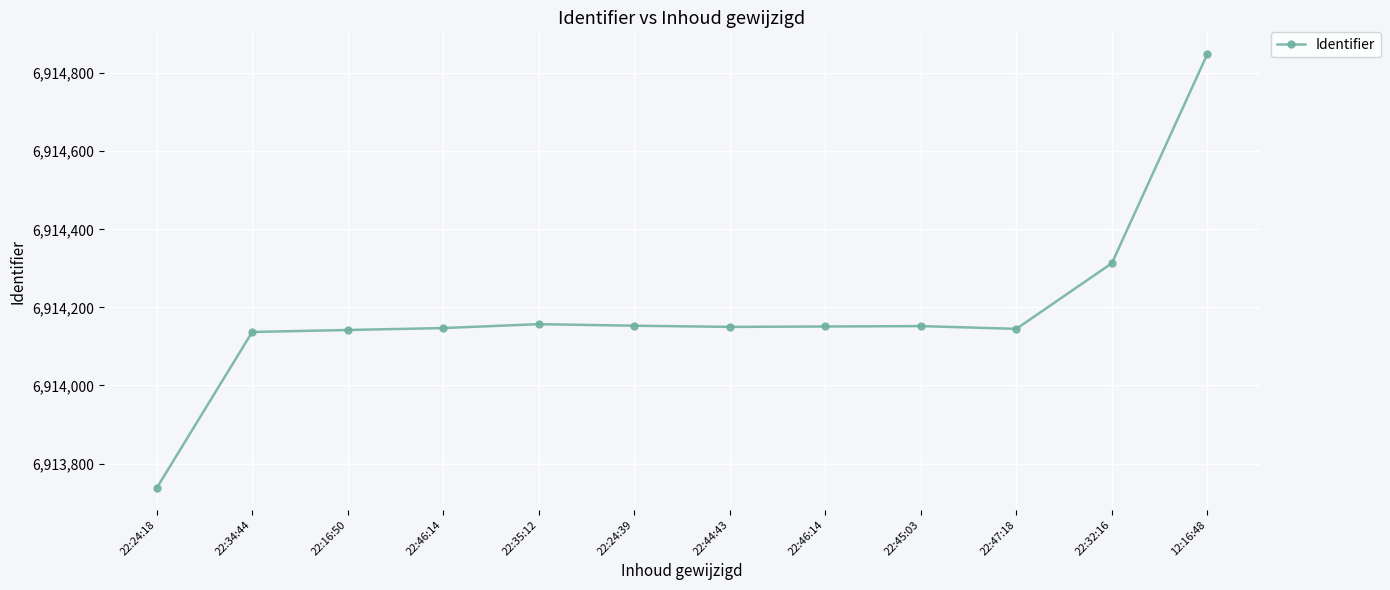

How many categories are shown in the chart?

12